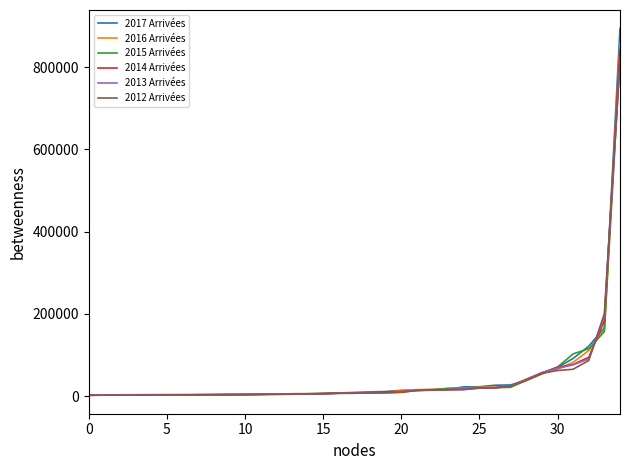

What is the greatest value displayed?

894185